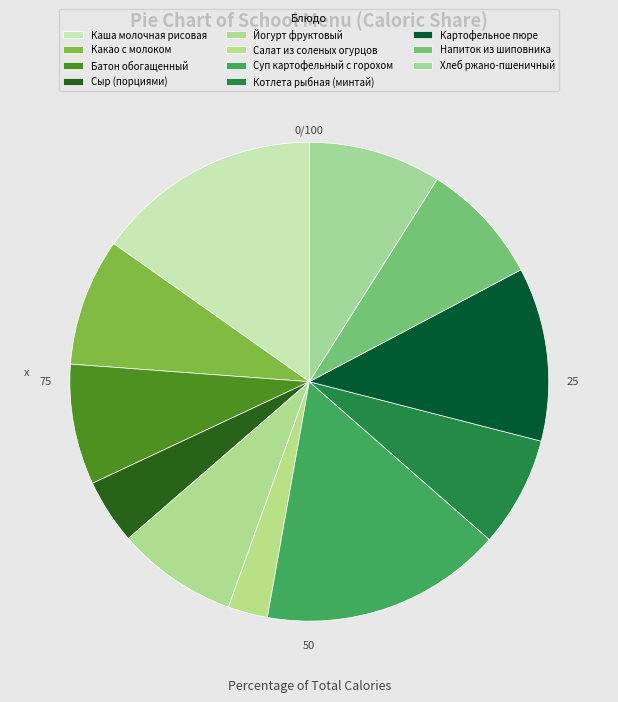

How many segments does this pie chart have?

11